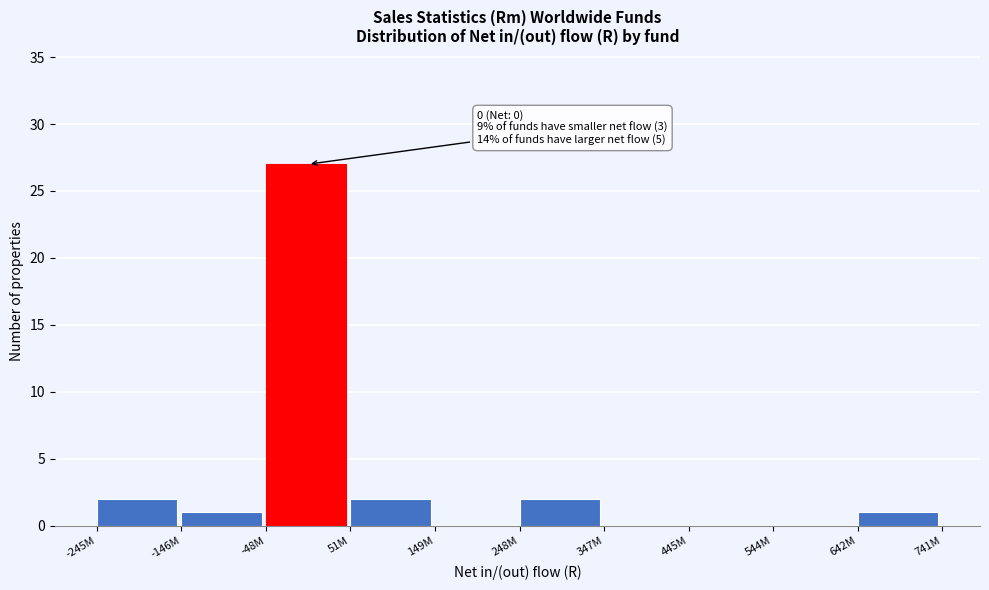

Reading right to left, extract all data points from this chart.

642M=1	544M=0	445M=0	347M=0	248M=2	149M=0	51M=2	-48M=27	-146M=1	-245M=2